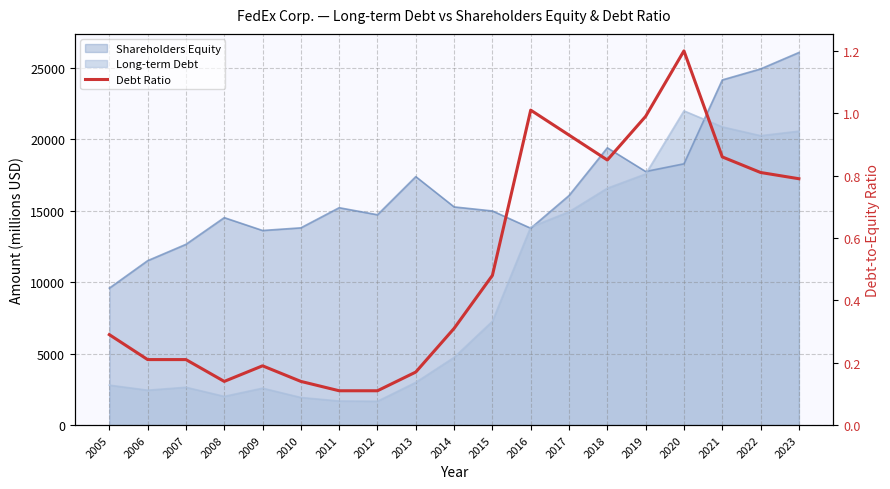

List the labels in order of value, largest first.

2020, 2016, 2019, 2017, 2021, 2018, 2022, 2023, 2015, 2014, 2005, 2006, 2007, 2009, 2013, 2008, 2010, 2011, 2012